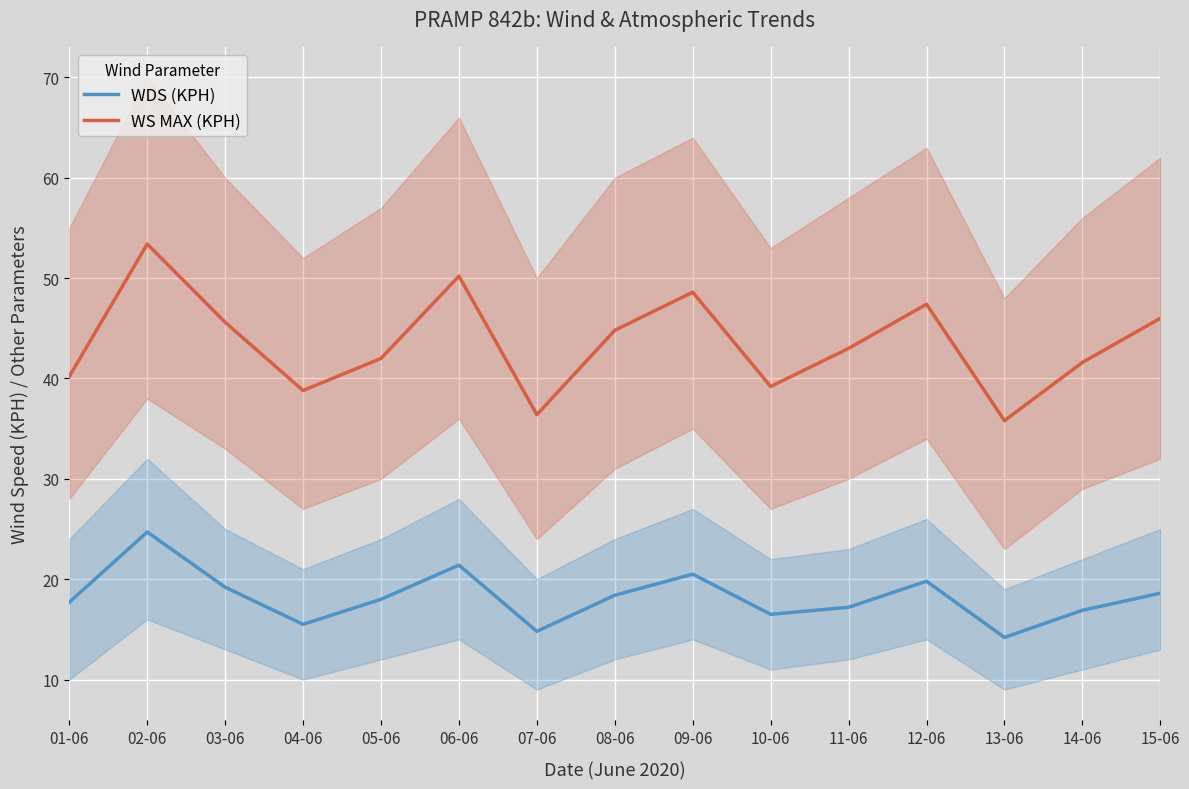

True or false: WDS (KPH) and WS MAX (KPH) cross at least once.

False